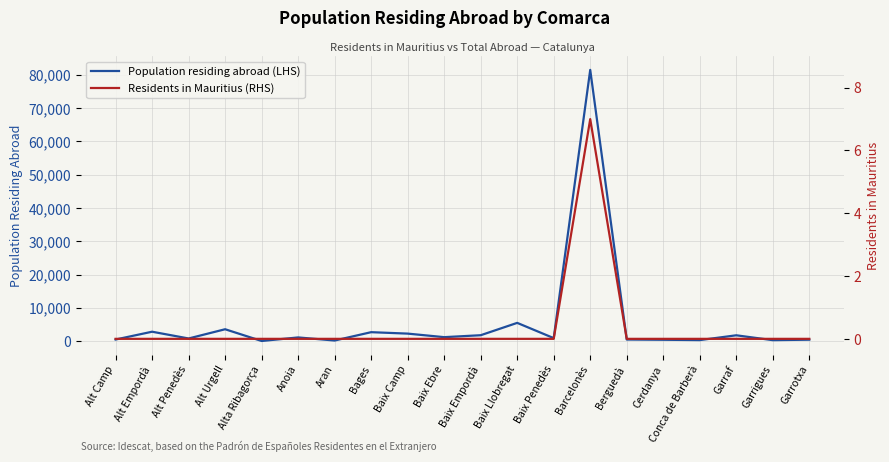

True or false: Population residing abroad (LHS) and Residents in Mauritius (RHS) cross at least once.

False